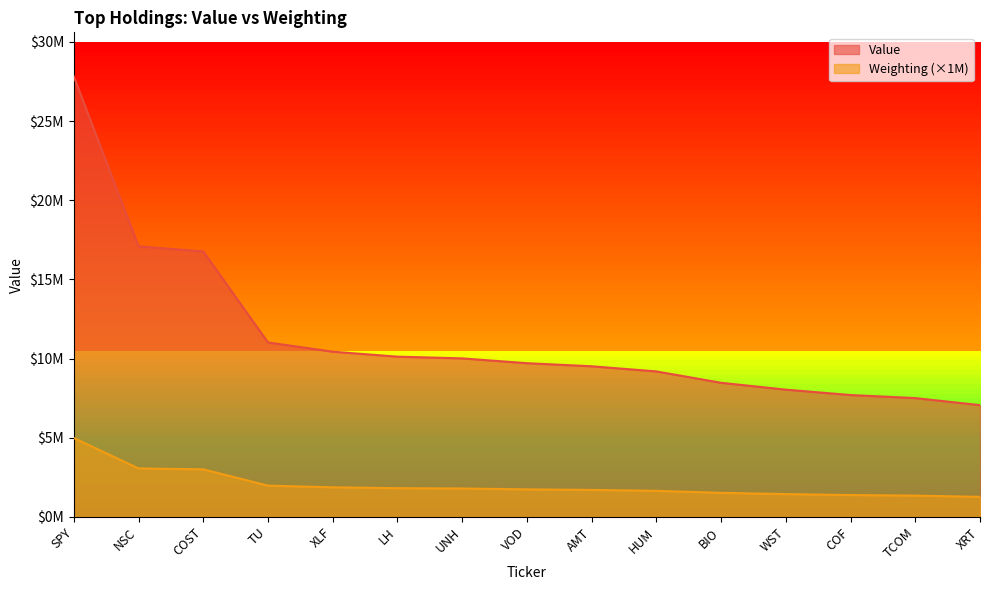

At which label does Weighting reach its peak?

SPY